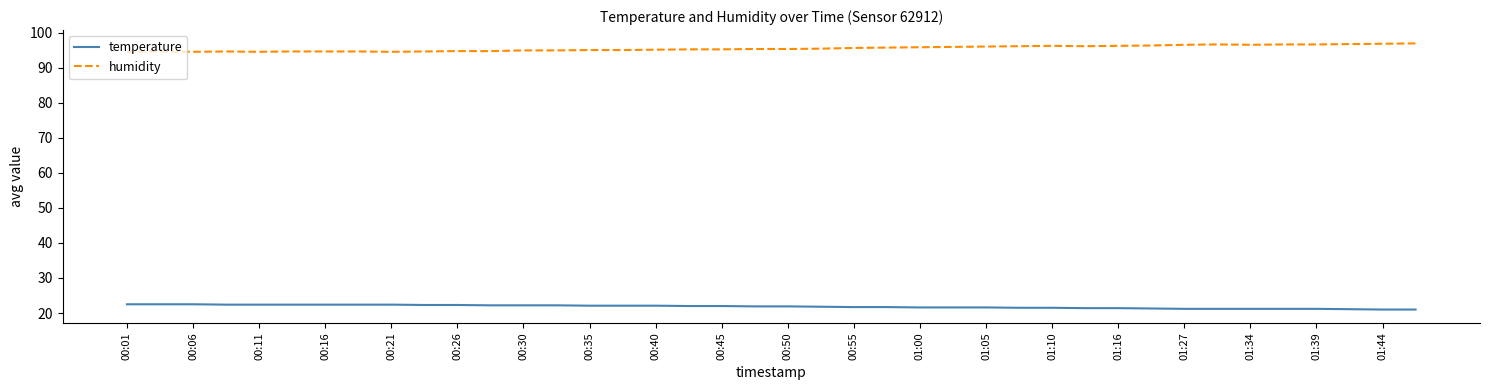

What is the maximum value for humidity?

96.9